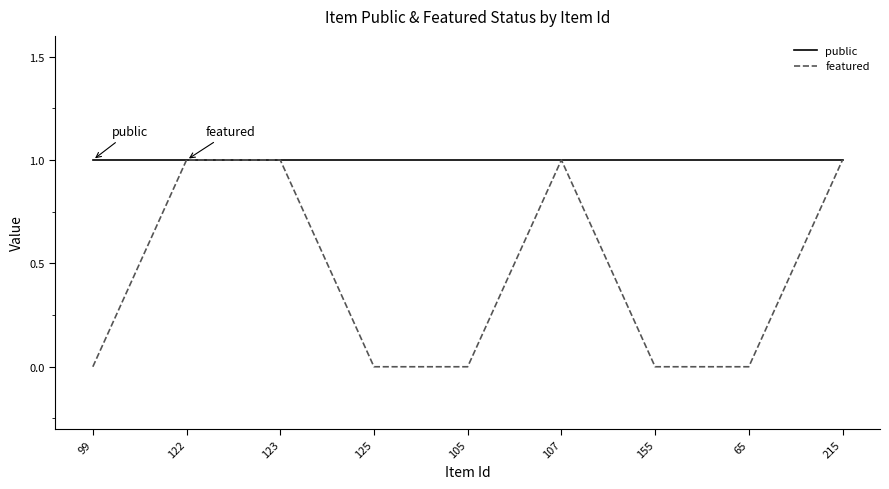

What position from the right is 99?

9